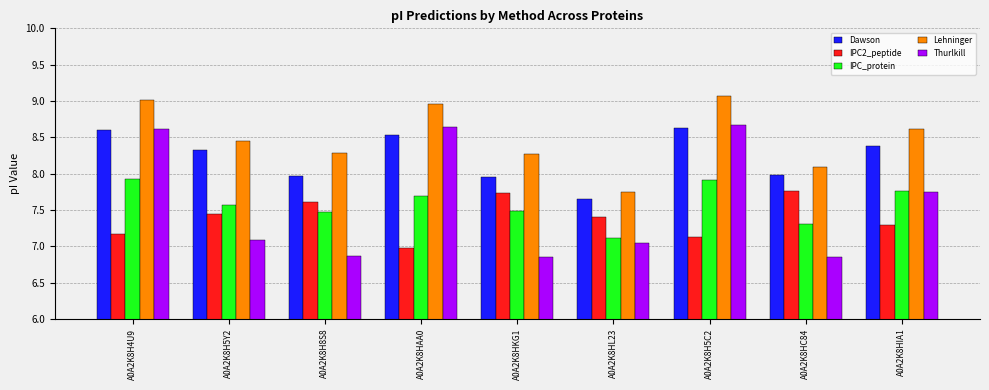

True or false: Thurlkill has a value of 11.8 at A0A2K8H8S8.

False